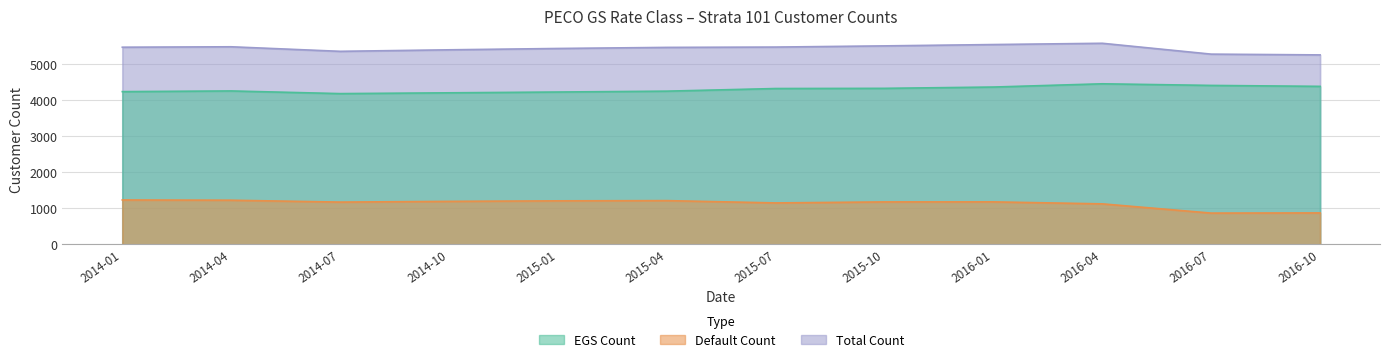

What is the lowest value of the Total Count series?

5252